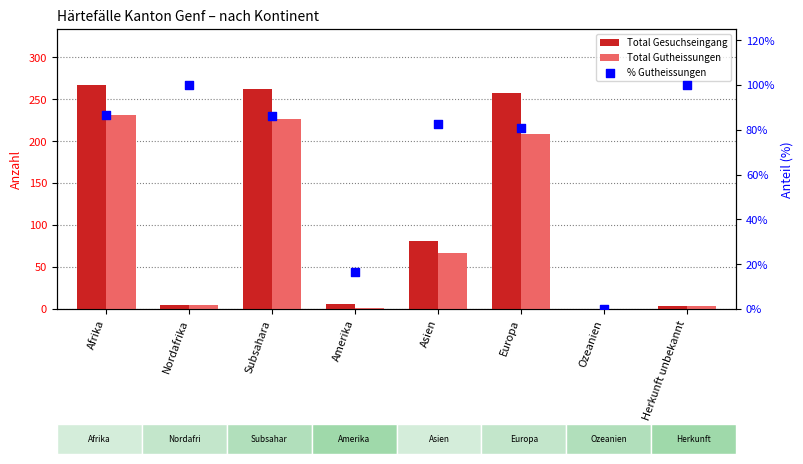

At which category is the sum across all series the highest?

Afrika